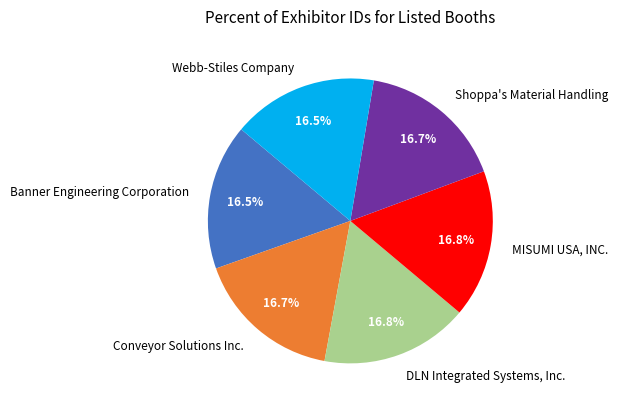

Approximately how many times larger is the value at DLN Integrated Systems, Inc. compared to Conveyor Solutions Inc.?

1.0